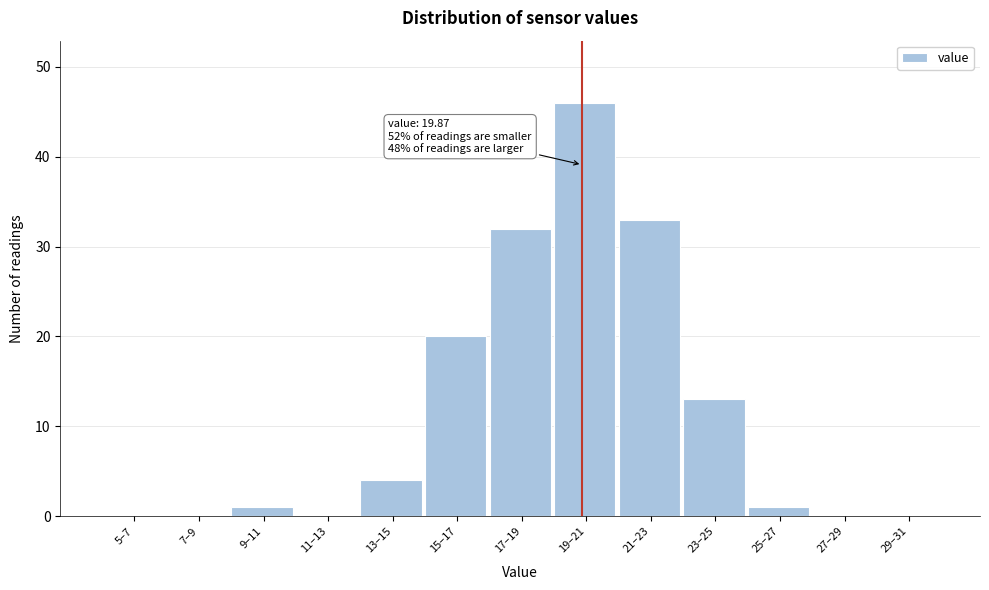

Reading right to left, what are all the values shown in this chart?

29–31=0	27–29=0	25–27=1	23–25=13	21–23=33	19–21=46	17–19=32	15–17=20	13–15=4	11–13=0	9–11=1	7–9=0	5–7=0